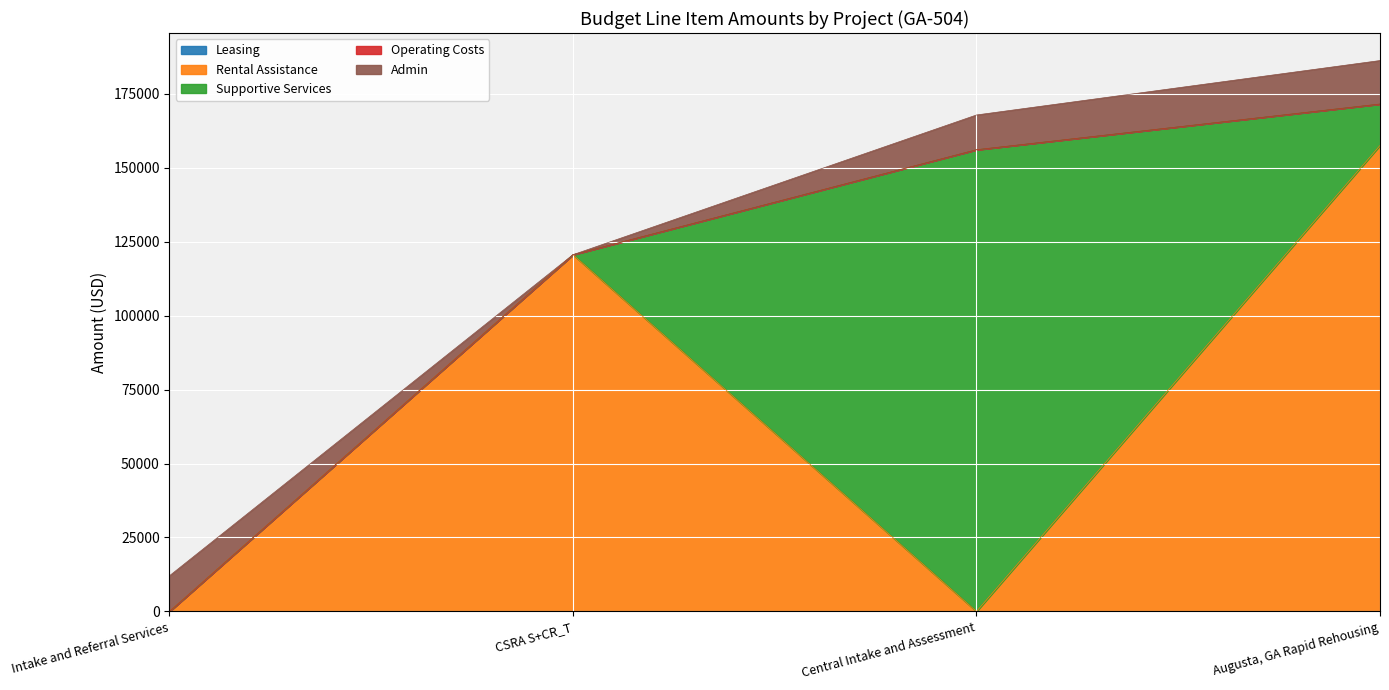

True or false: Operating Costs and Rental Assistance intersect in this chart.

False